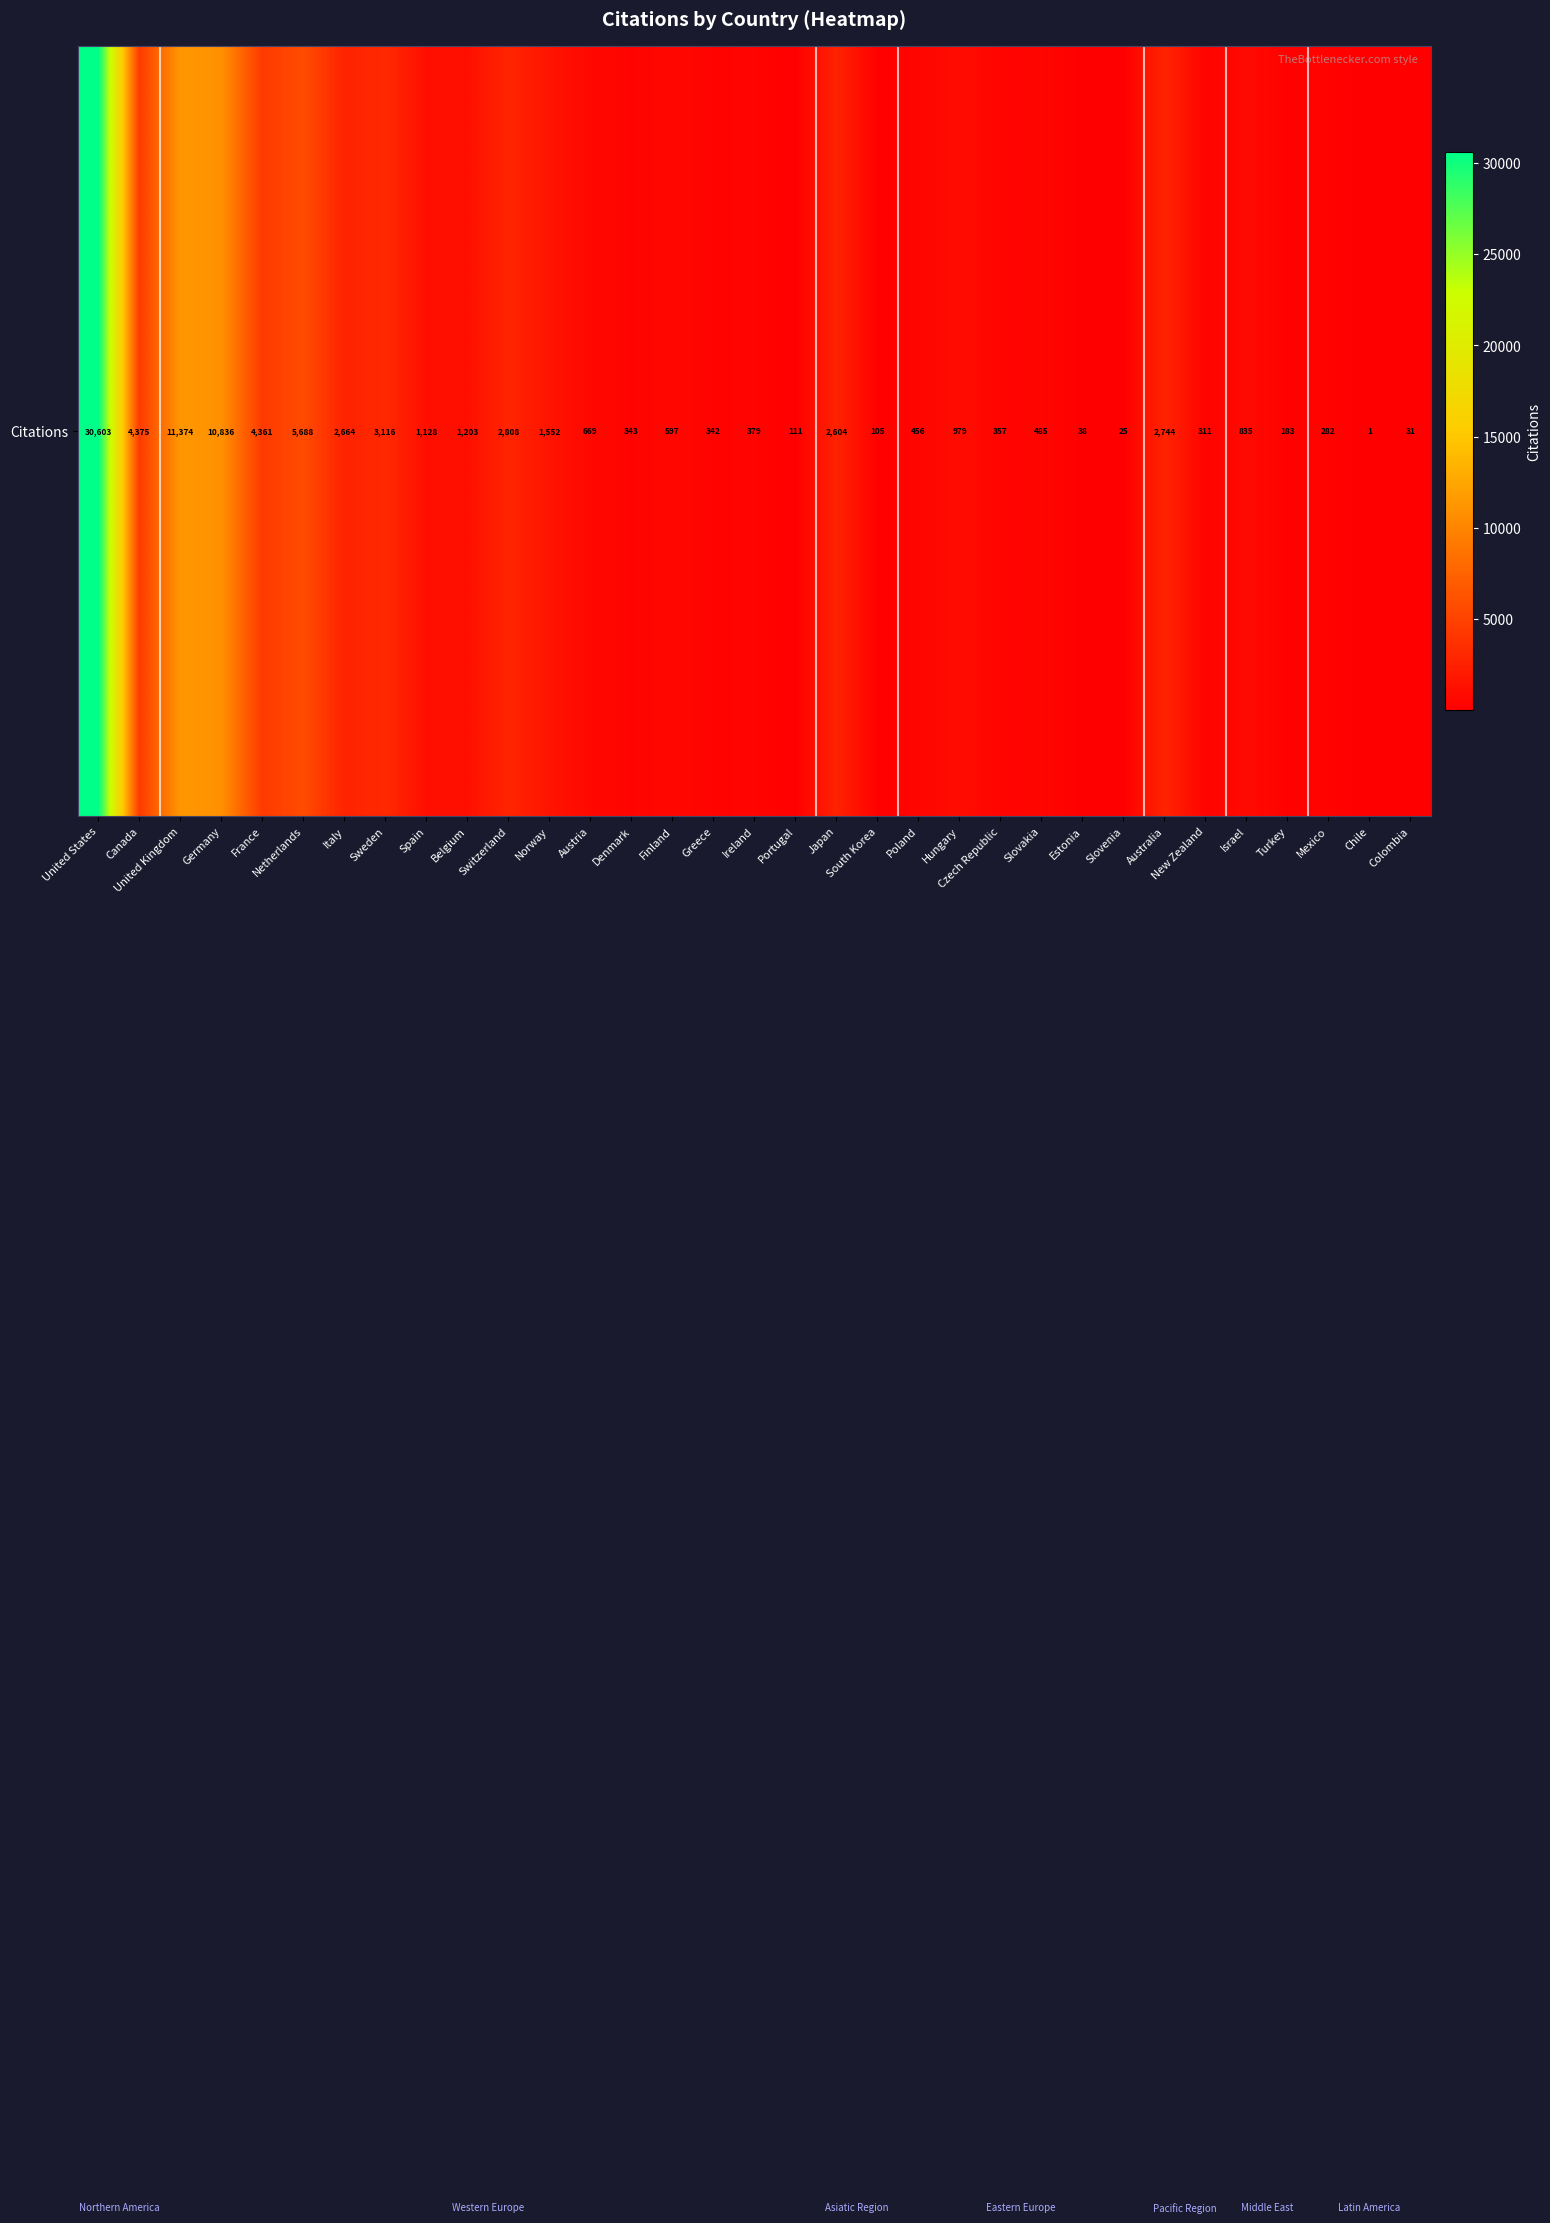

The value at Austria is 669. True or false?

True